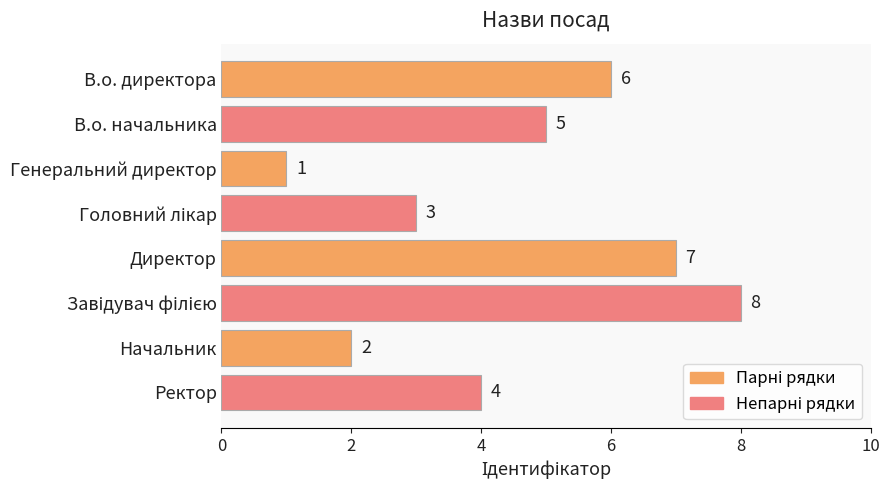

How many values are below 5?

4